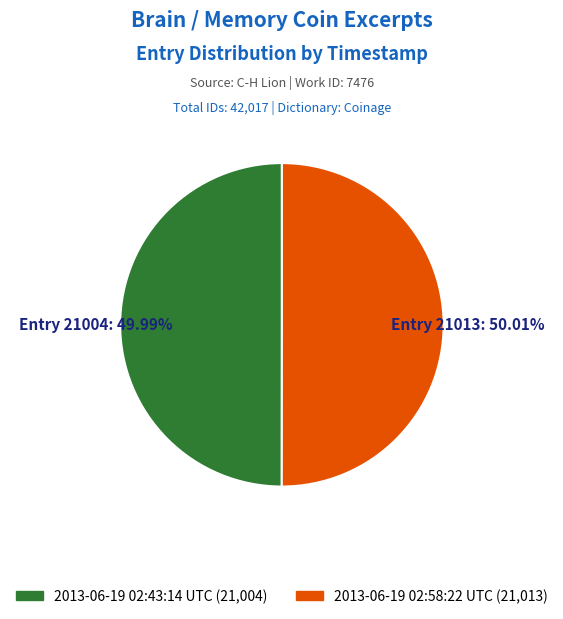

The 2013-06-19 02:43:14 UTC slice represents 50% of the pie. True or false?

True